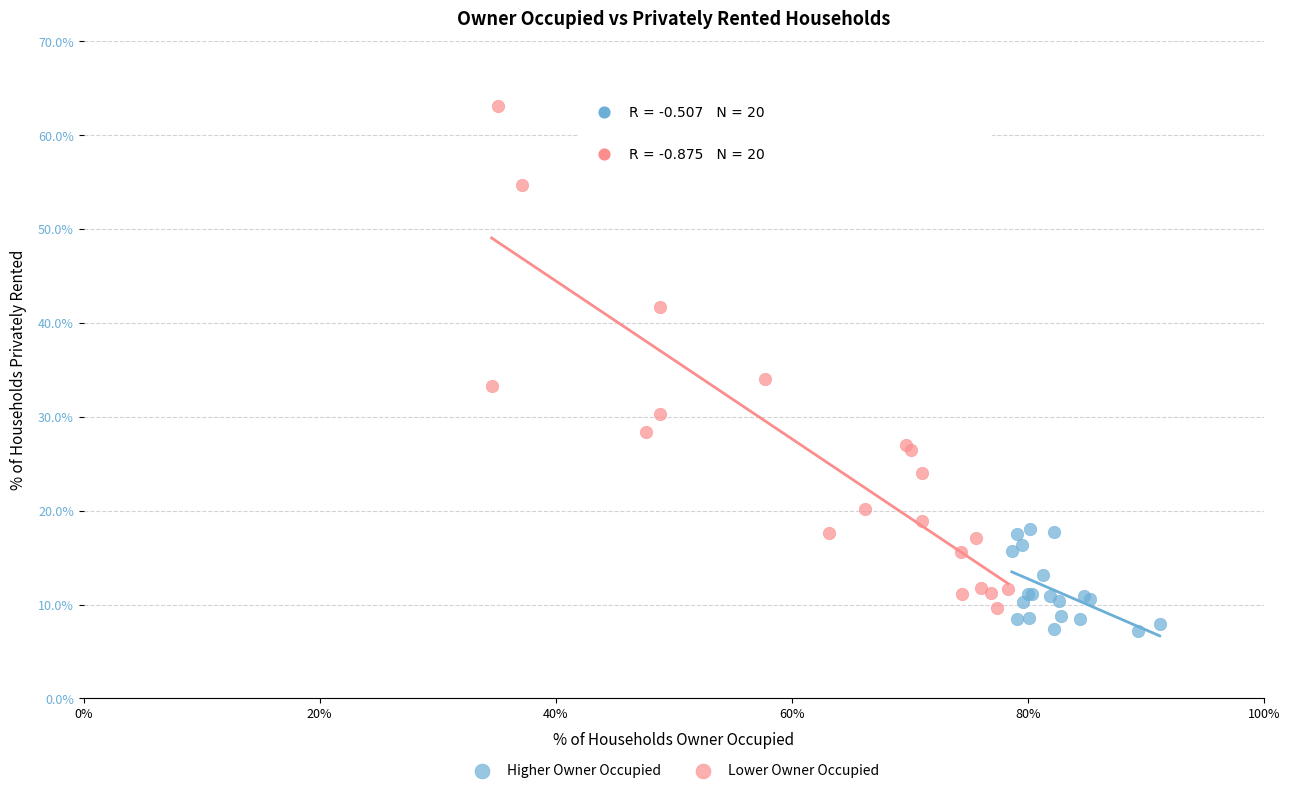

Which series contains the lowest Y value?

Higher Owner Occupied